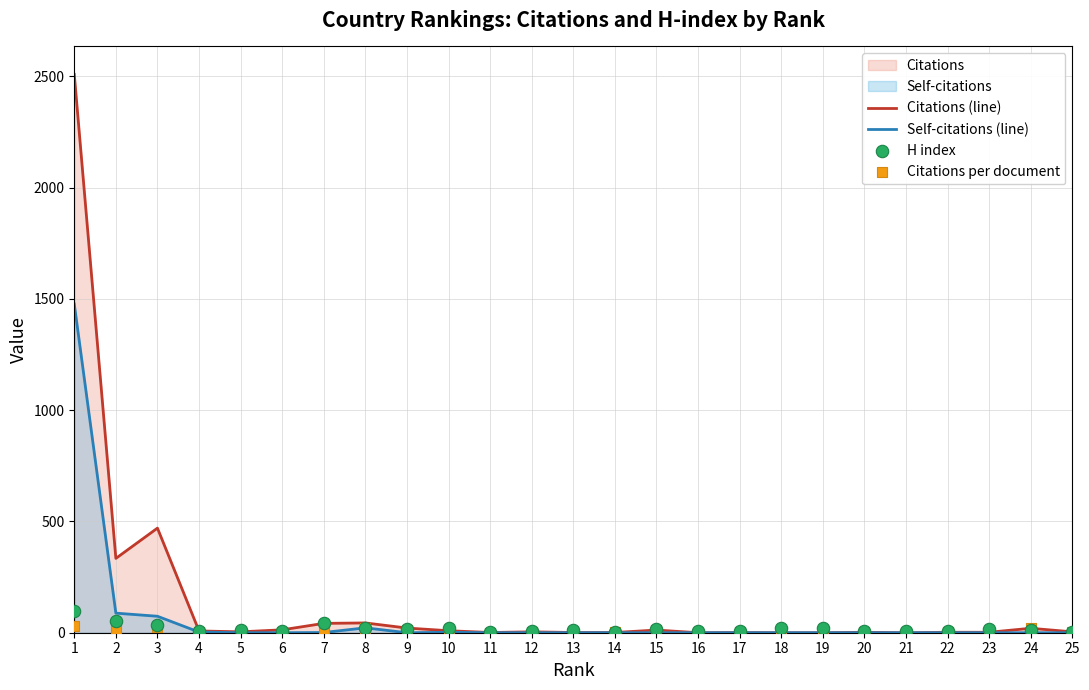

Which series has the largest total across all categories?

Citations (line)